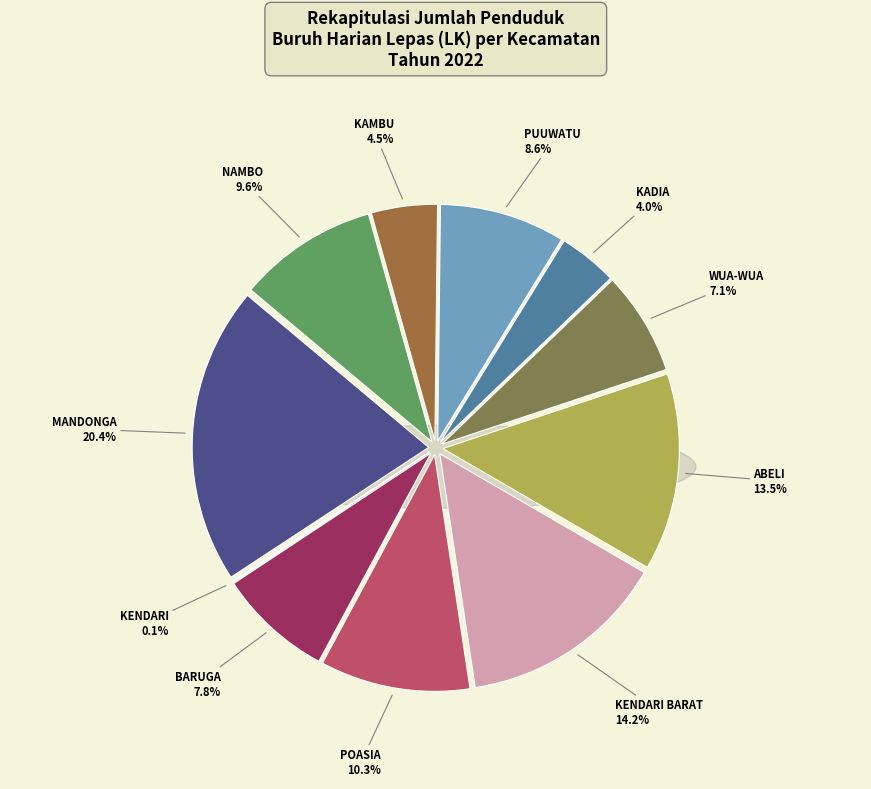

Approximately how many times larger is the value at NAMBO compared to KENDARI?

178.0